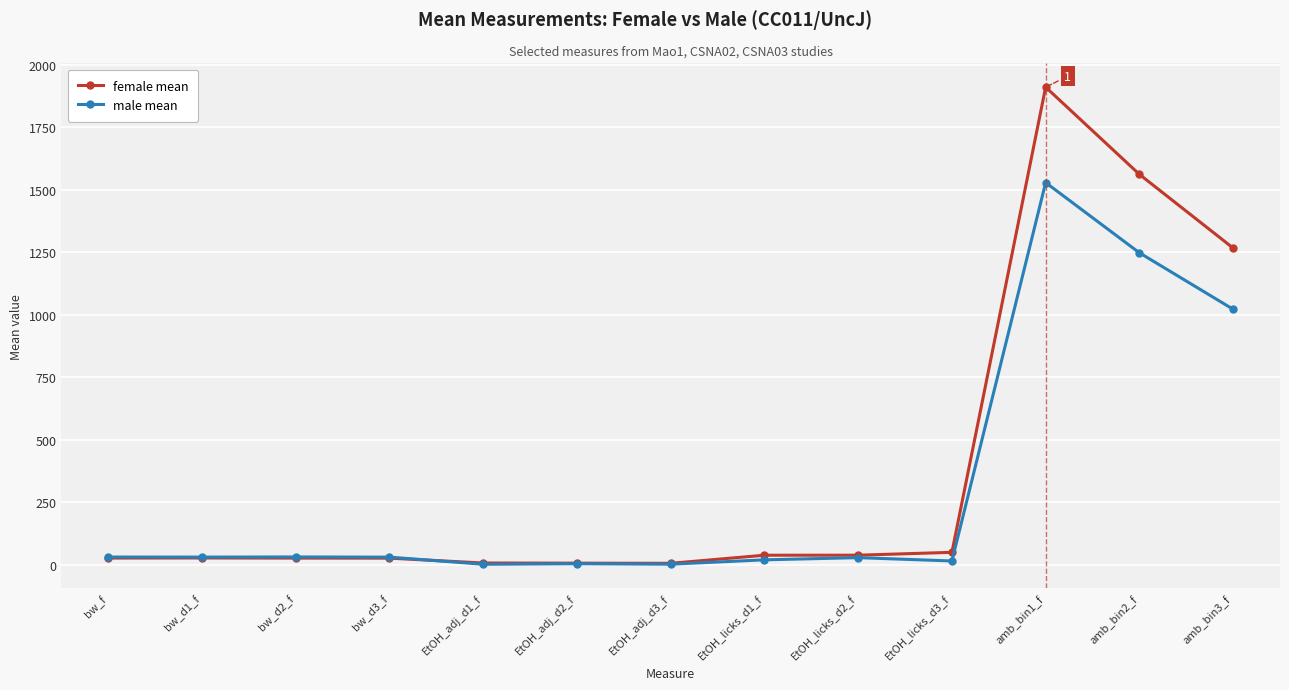

After their last crossing, which series has the higher values: female mean or male mean?

female mean